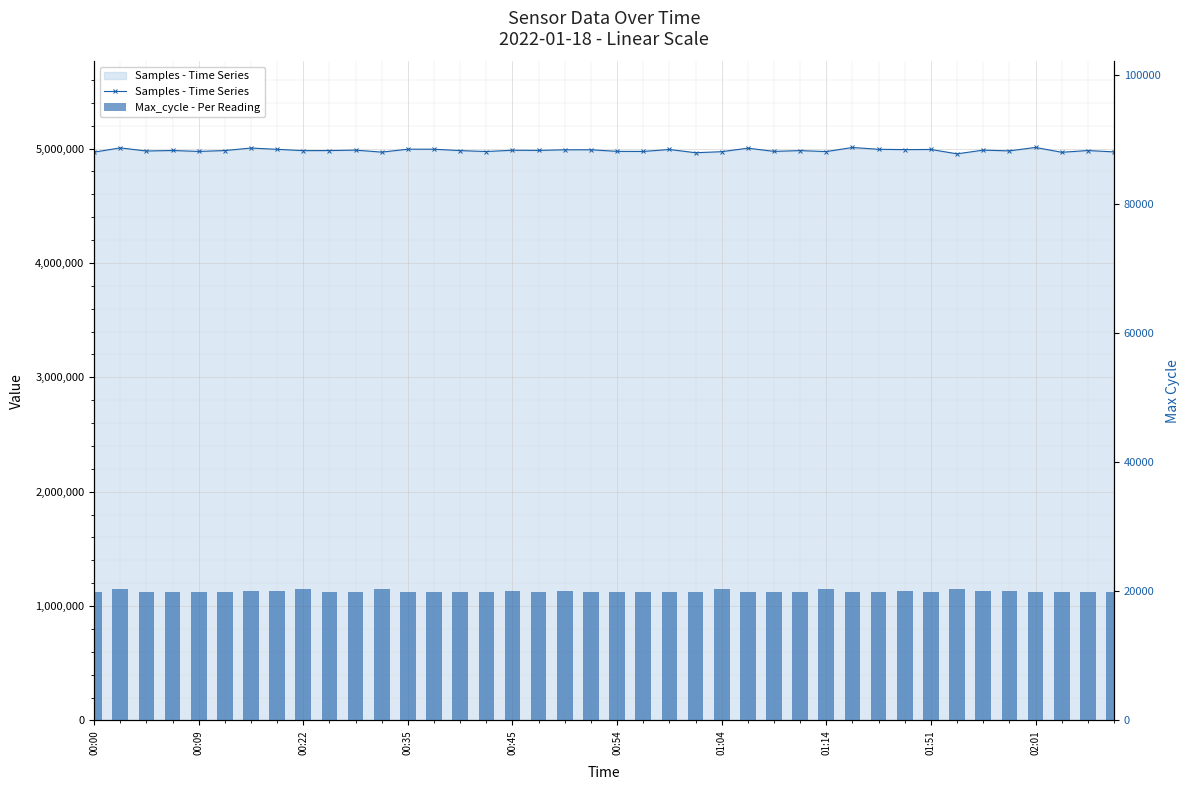

What position from the left is 26?

27